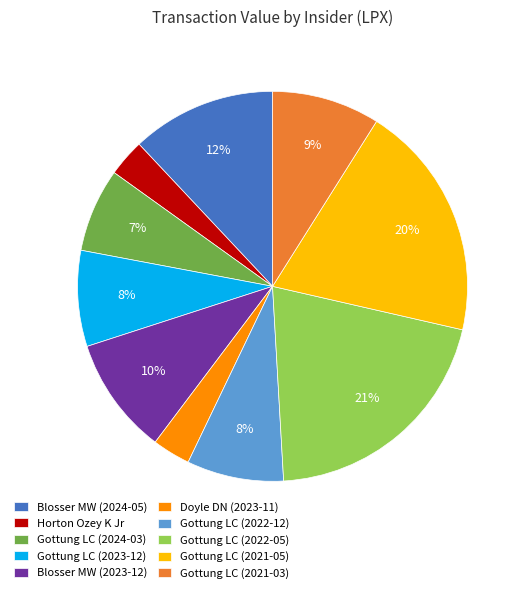

To the nearest percent, what is the average slice percentage?

10%